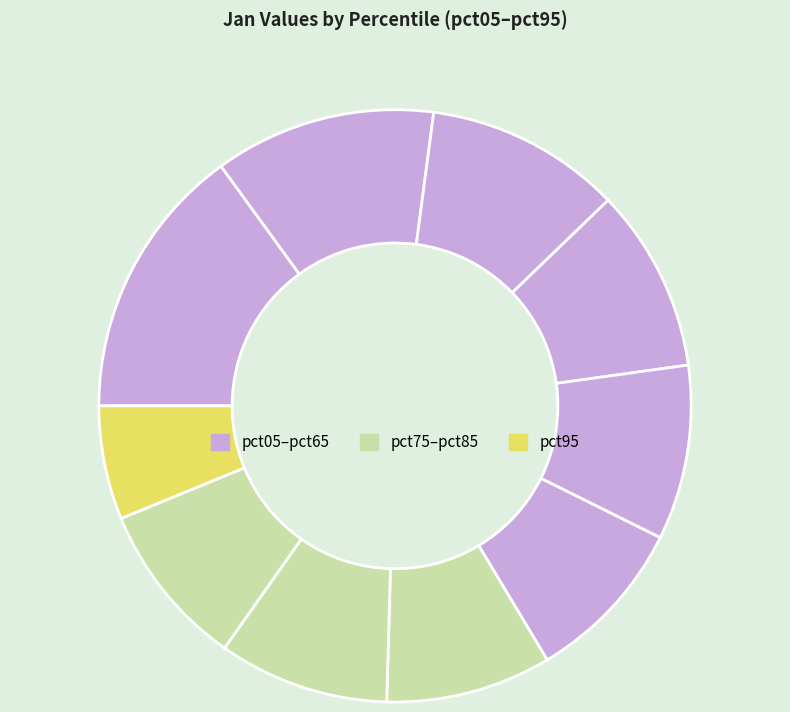

How many segments does this pie chart have?

10